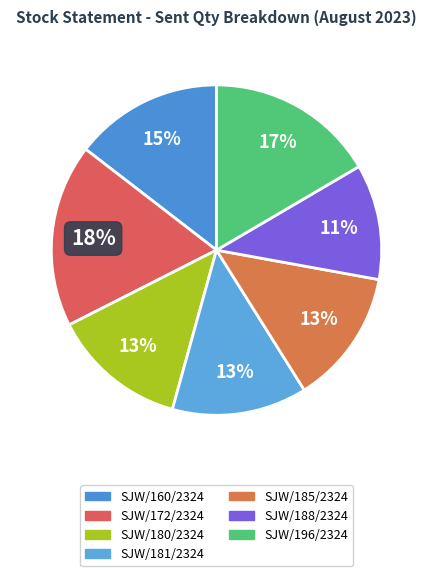

What percentage is the SJW/181/2324 slice, to the nearest percent?

13%